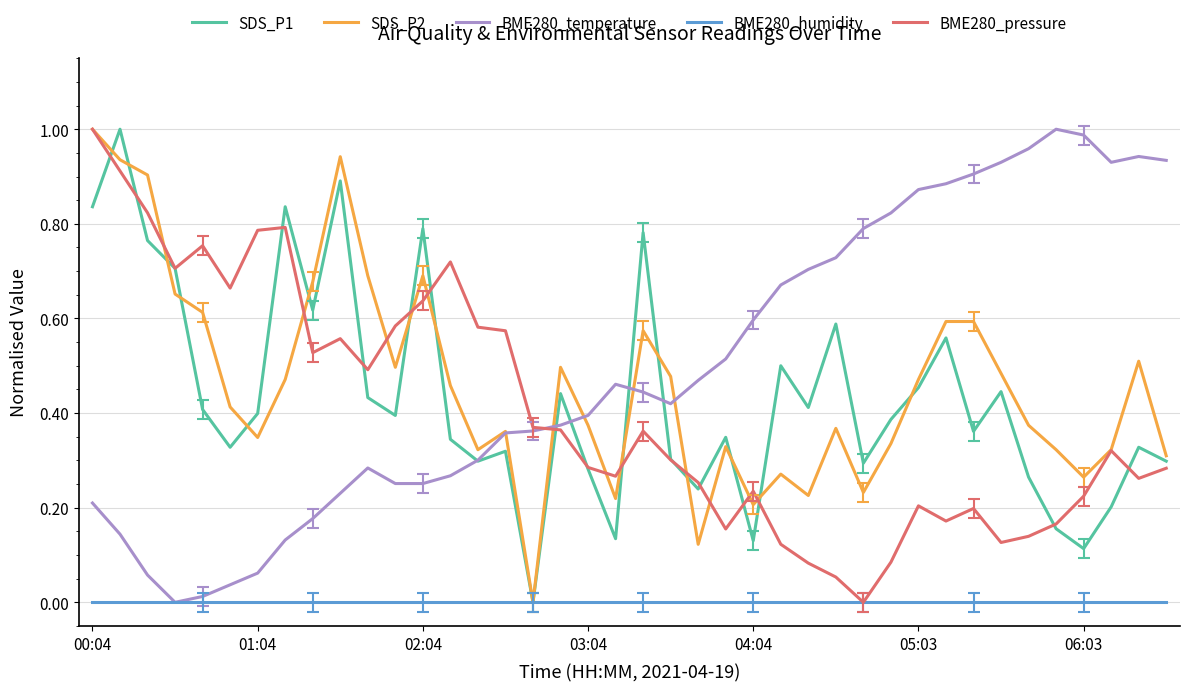

Does the chart have visible grid lines?

Yes